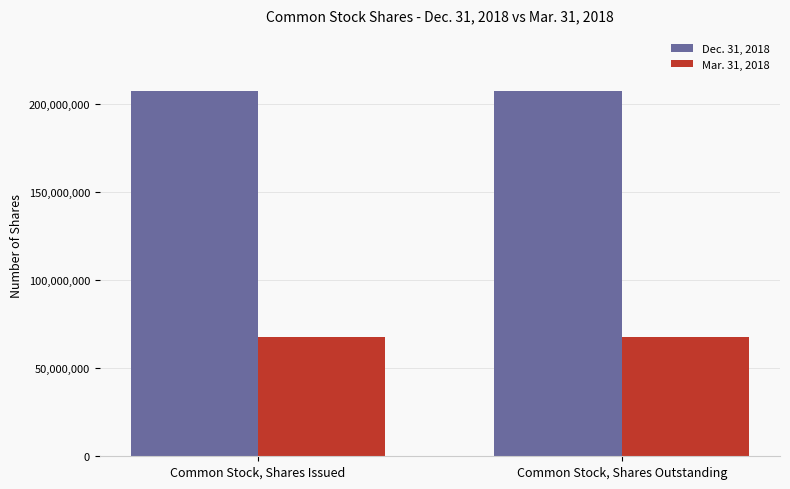

True or false: Mar. 31, 2018 has a value of 67676000 at Common Stock, Shares Outstanding.

True